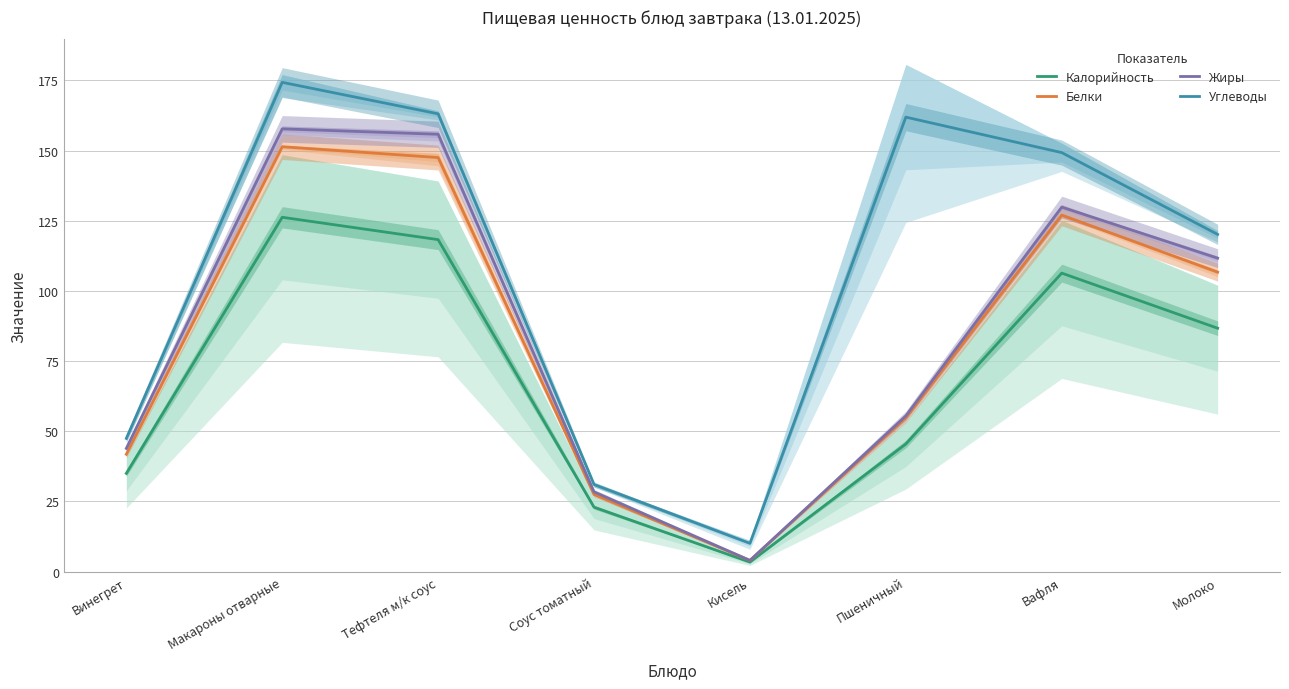

Rank the series by their maximum value, from lowest to highest.

Калорийность, Белки, Жиры, Углеводы